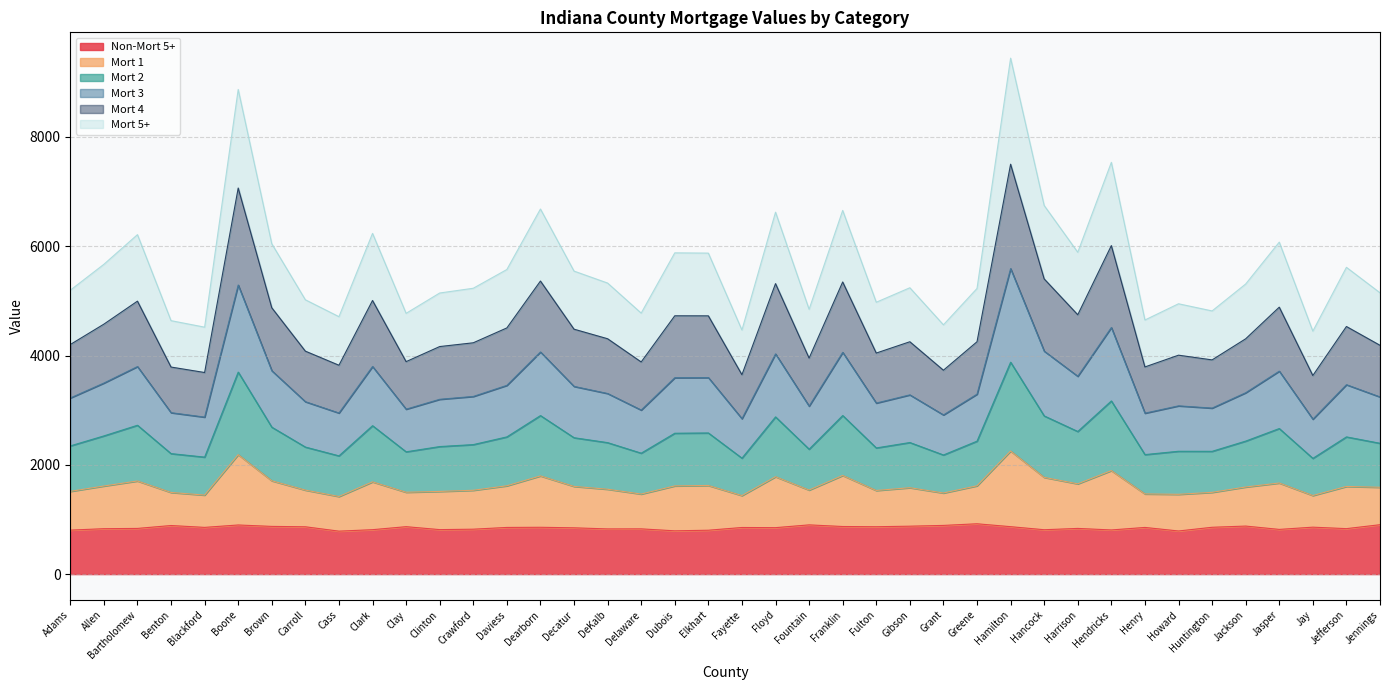

What is the total value across all series at Henry?

4650